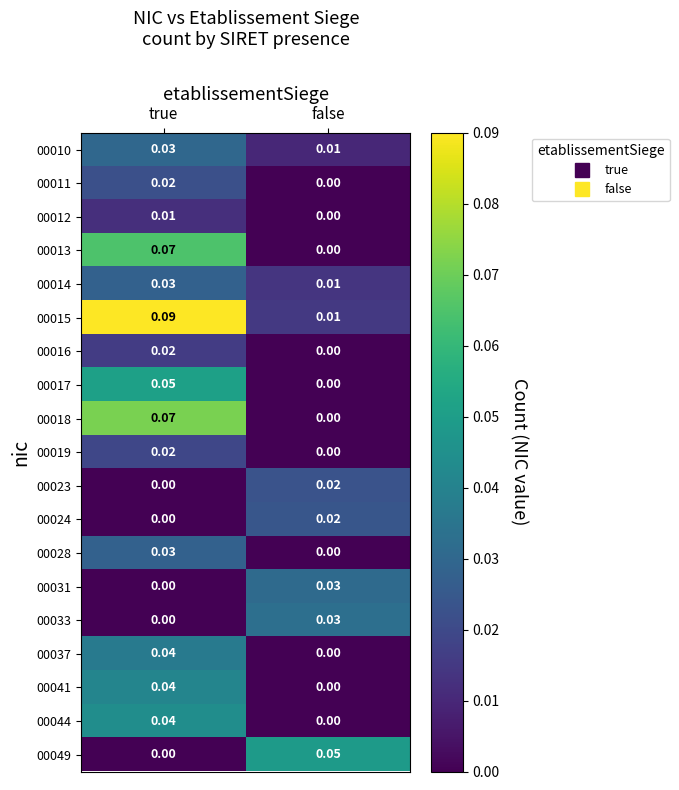

Which series changed the most between true and false?

00015